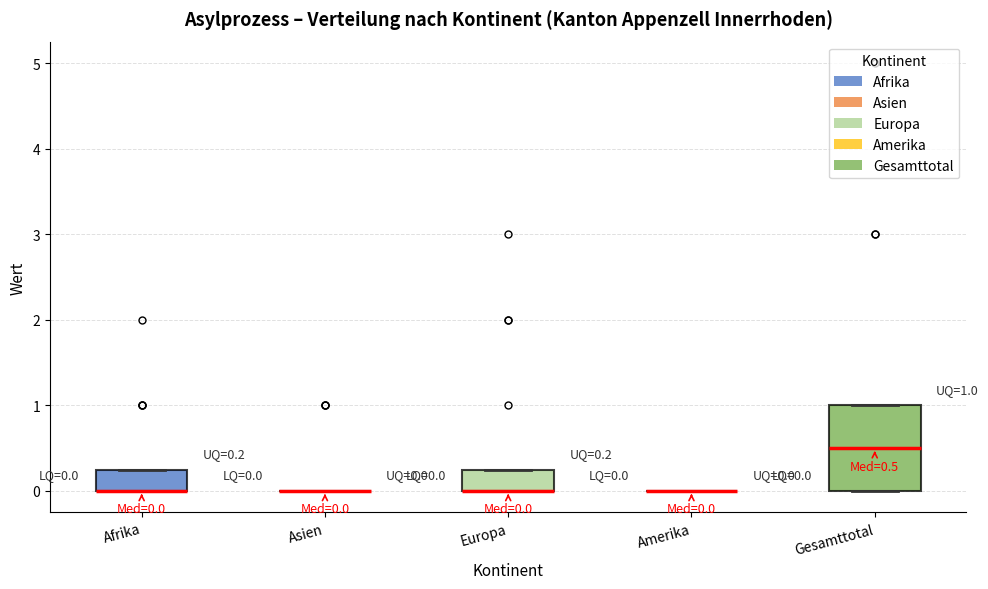

Comparing the boxes themselves (not the whiskers), which one is the tallest?

Gesamttotal